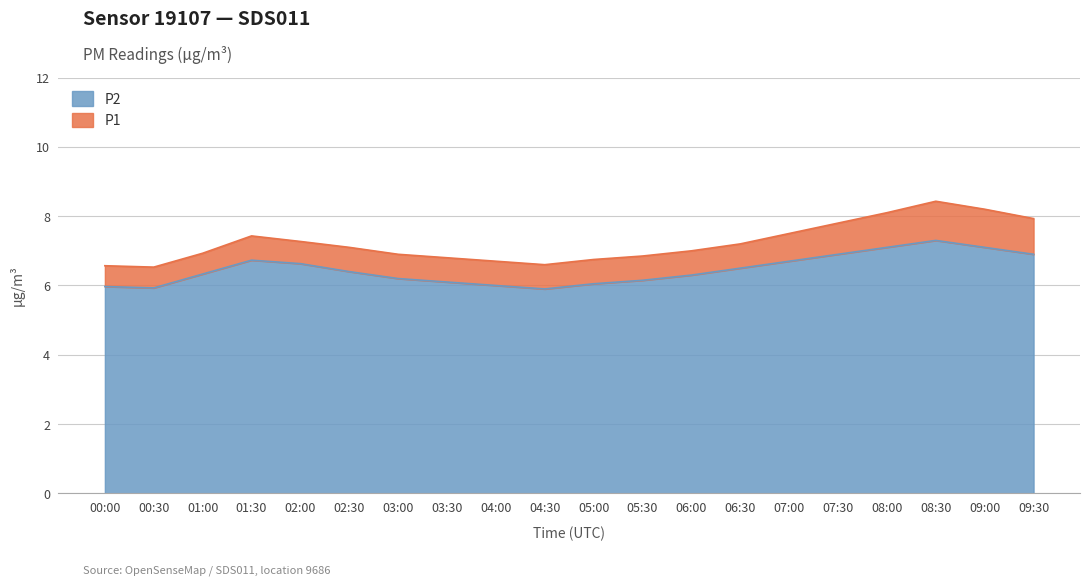

True or false: P2 and P1 cross at least once.

False